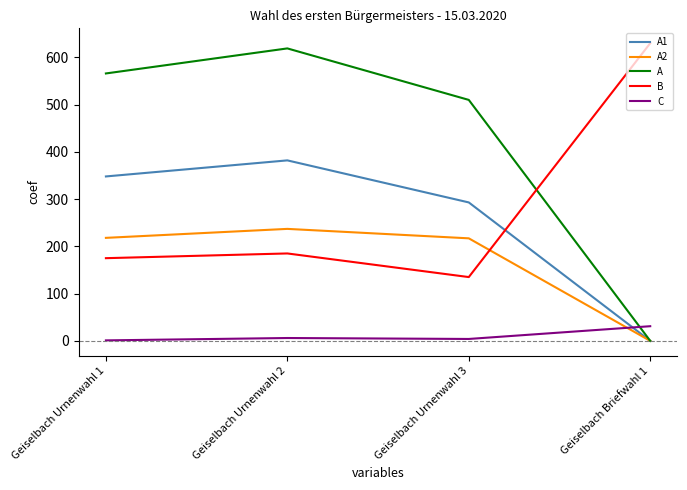

At which category is the sum across all series the highest?

Geiselbach Urnenwahl 2